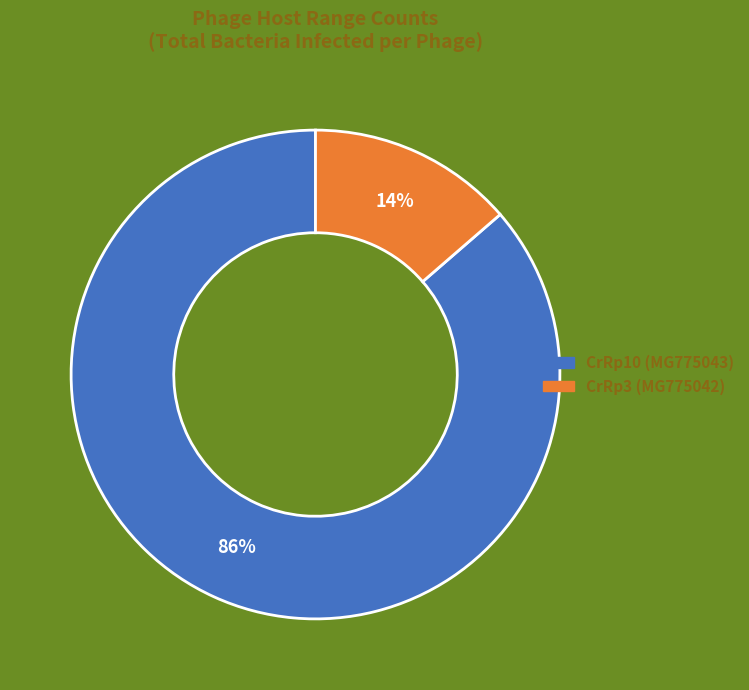

To the nearest percent, what is the average slice percentage?

50%